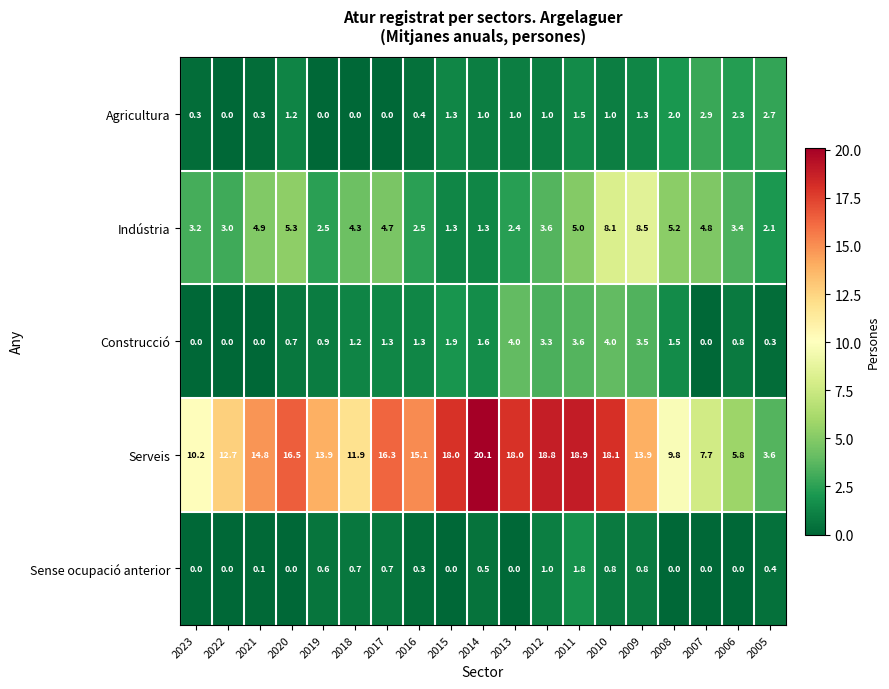

List the series in order of their peak value, highest first.

Serveis, Indústria, Construcció, Agricultura, Sense ocupació anterior